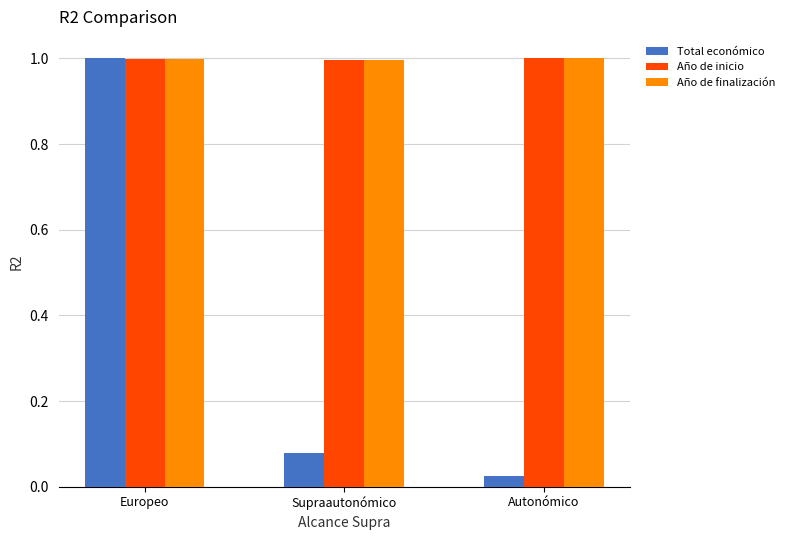

Which series has the widest spread of values?

Total económico